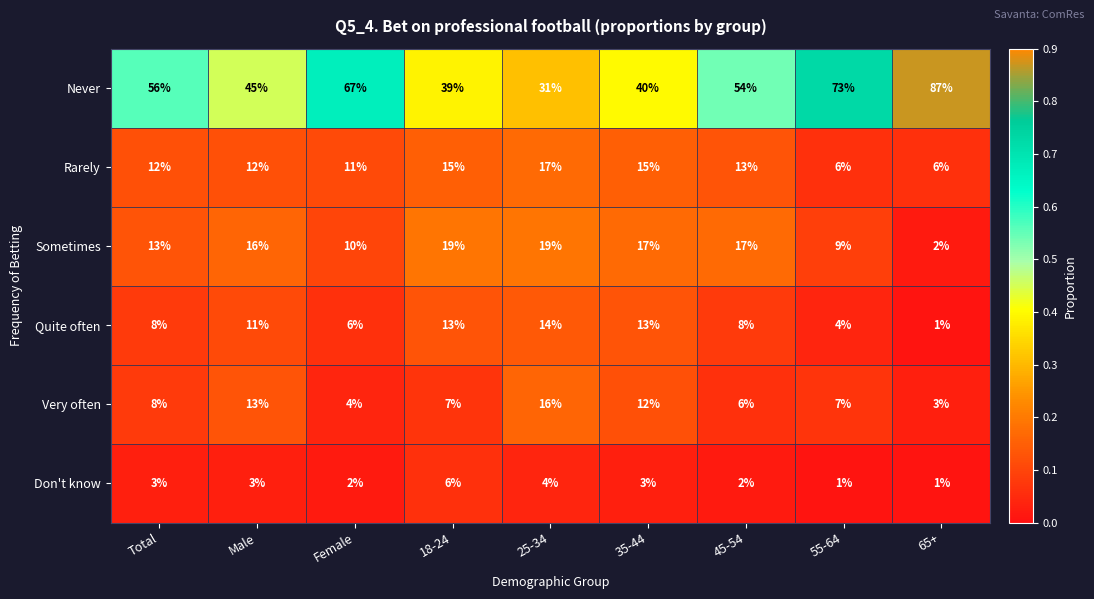

What is the spread (max minus min) of values at Male?

42